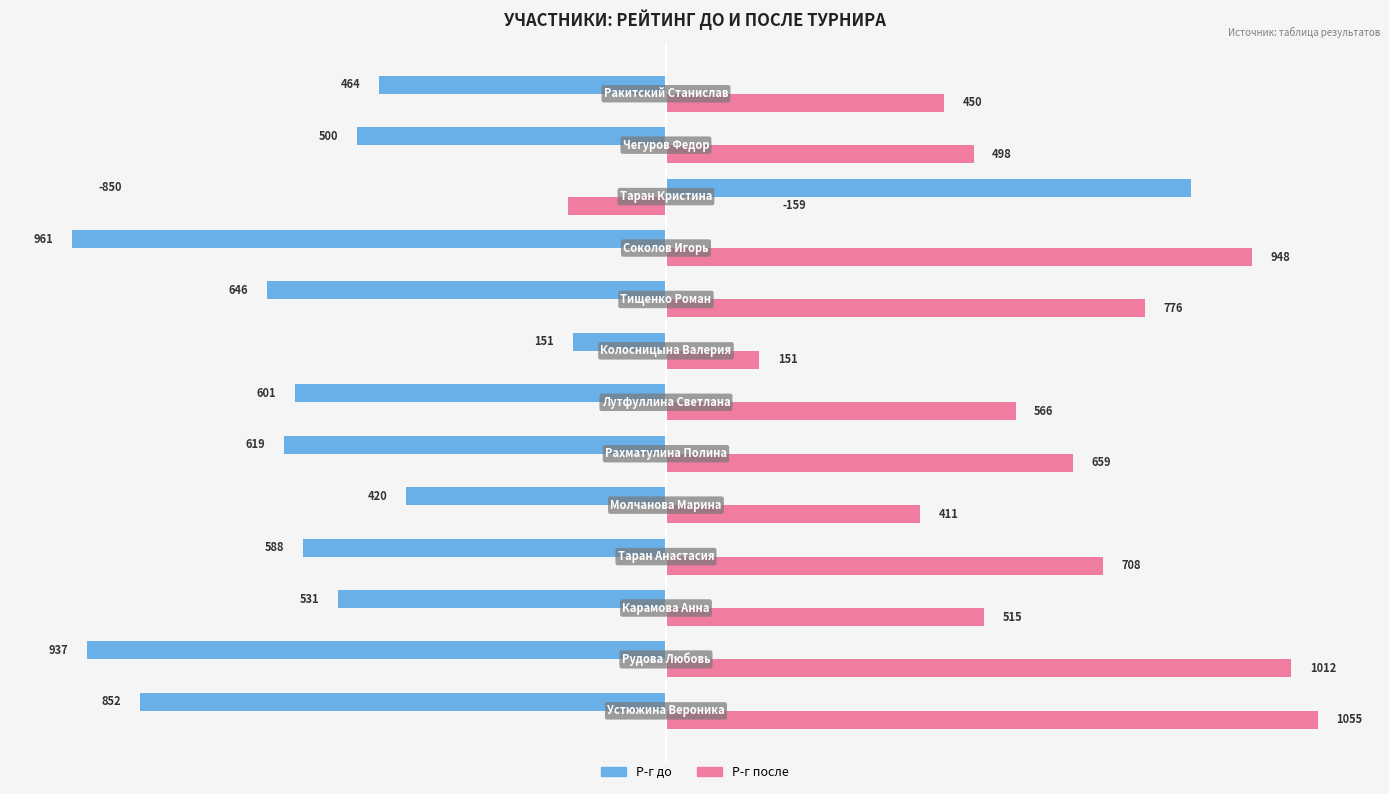

What is the maximum value shown in the chart?

1055